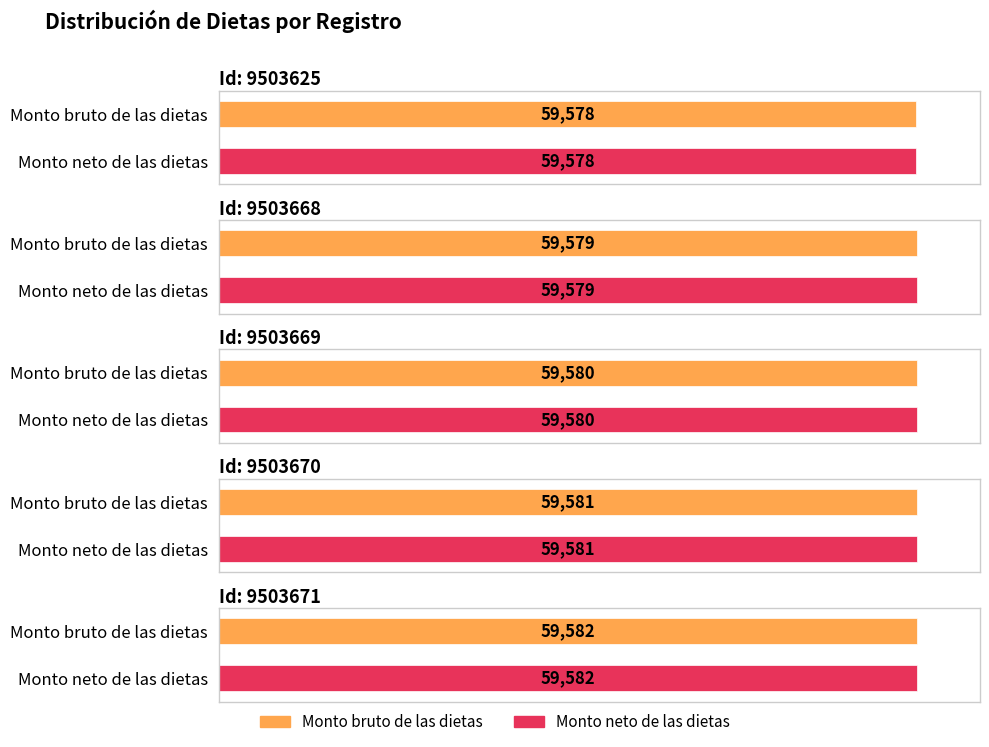

What is the difference between the Monto bruto de las dietas values at 9503669 and 9503625?

2